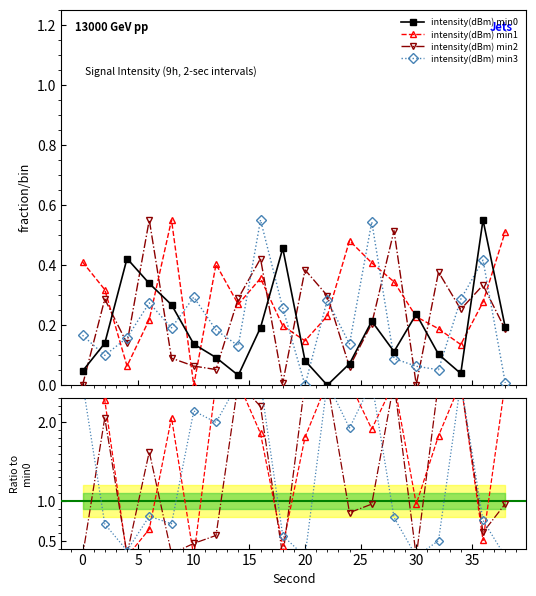

What are all the series names shown in the legend?

intensity(dBm) min0, intensity(dBm) min1, intensity(dBm) min2, intensity(dBm) min3